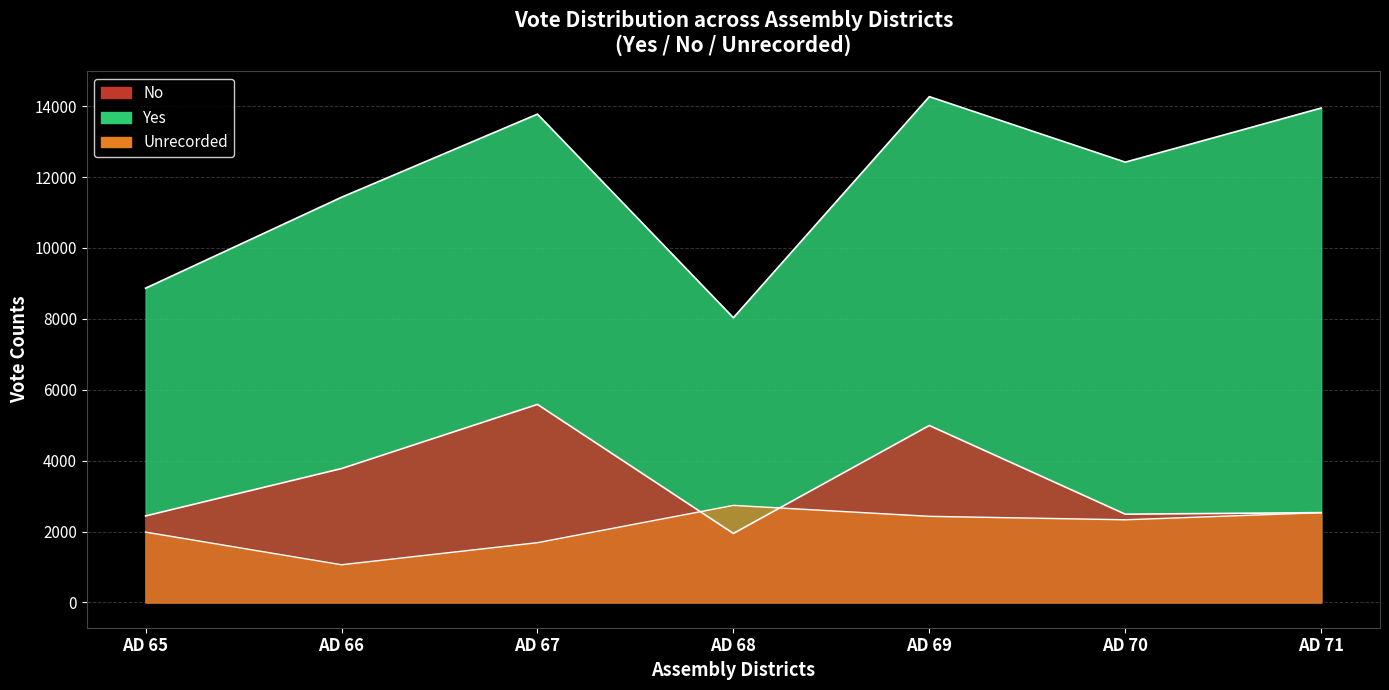

Is it true that Yes equals 7259 at AD 70?

False